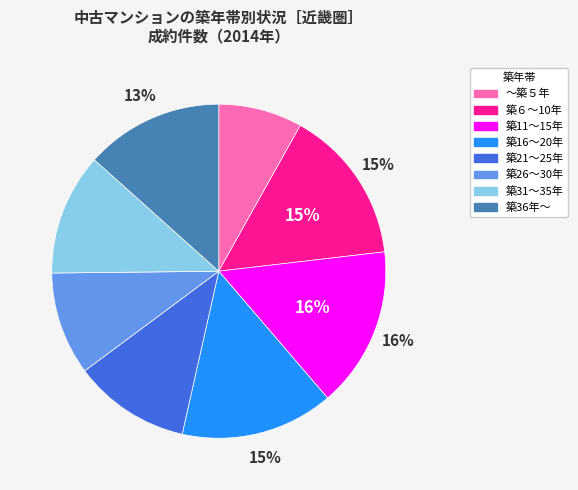

Is there a majority slice in this chart?

No